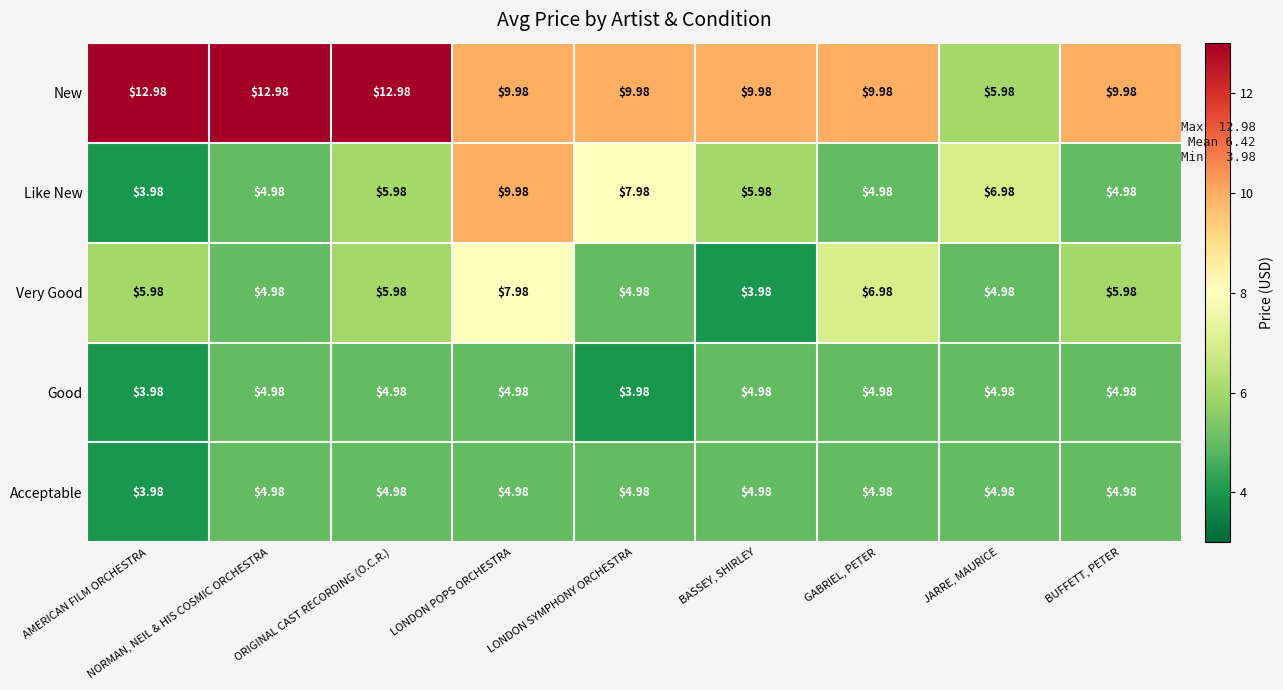

Where does the Like New series first go above 5?

ORIGINAL CAST RECORDING (O.C.R.)